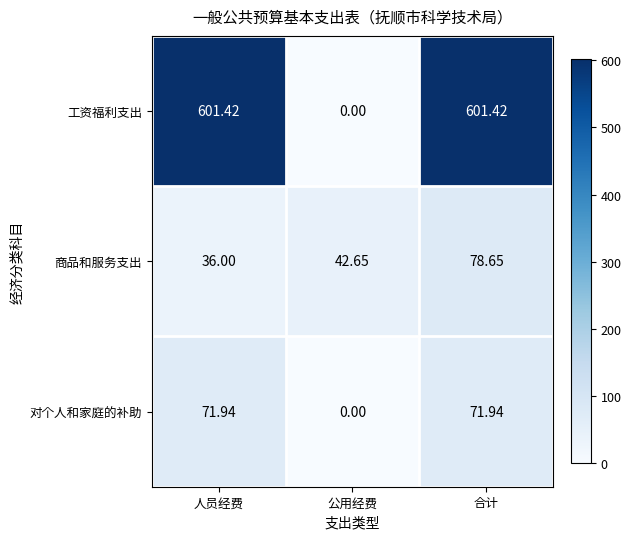

Between 人员经费 and 合计, which series saw the biggest shift?

商品和服务支出